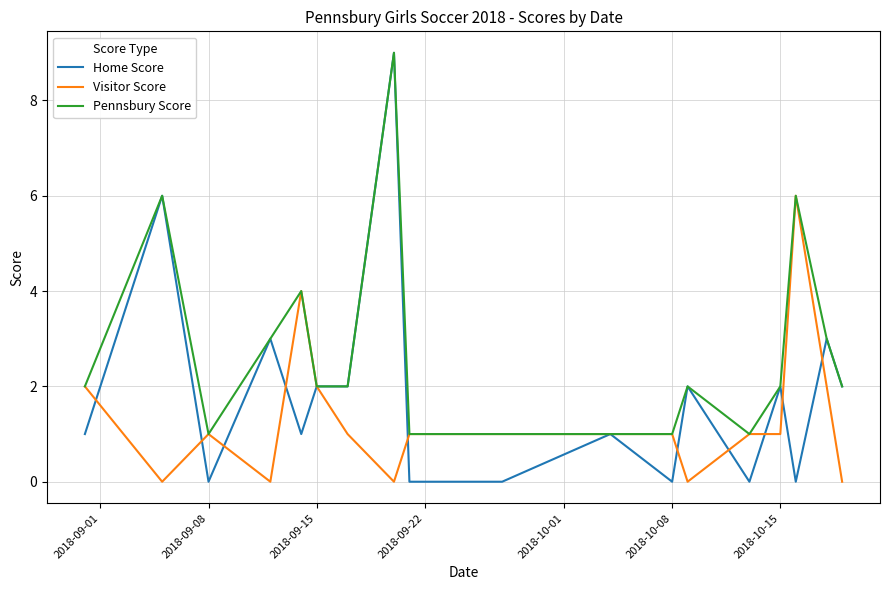

Which series has the largest total across all categories?

Pennsbury Score